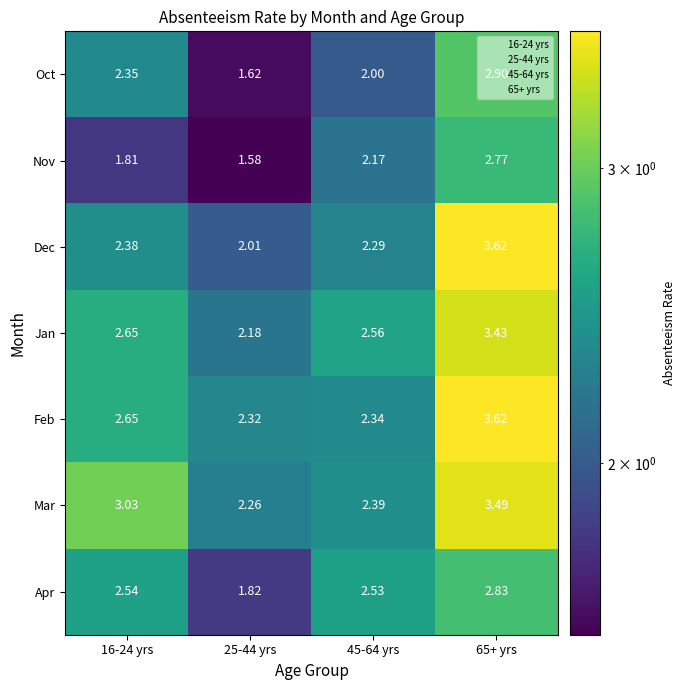

Rank the series at 45-64 yrs from lowest to highest value.

Oct, Nov, Dec, Feb, Mar, Apr, Jan